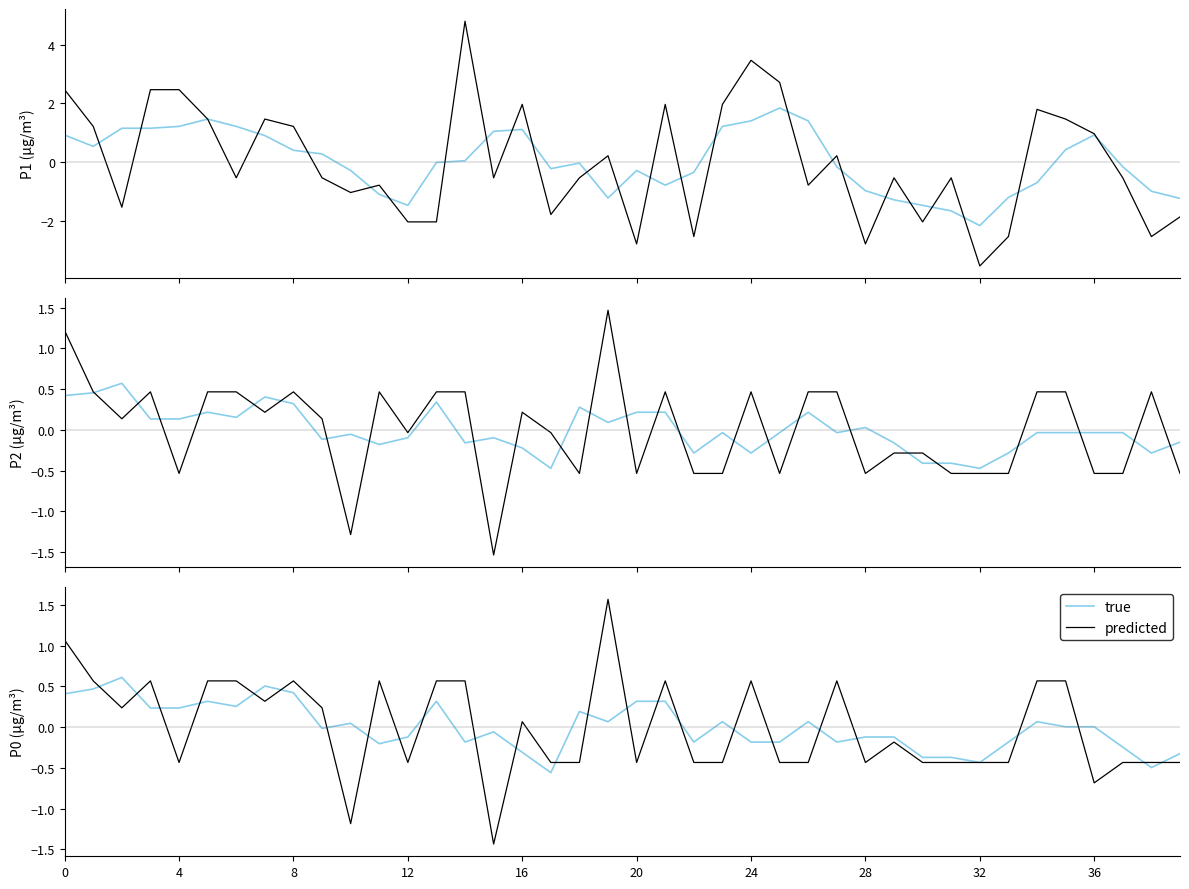

At 14, list the series in order from smallest to largest.

true, predicted